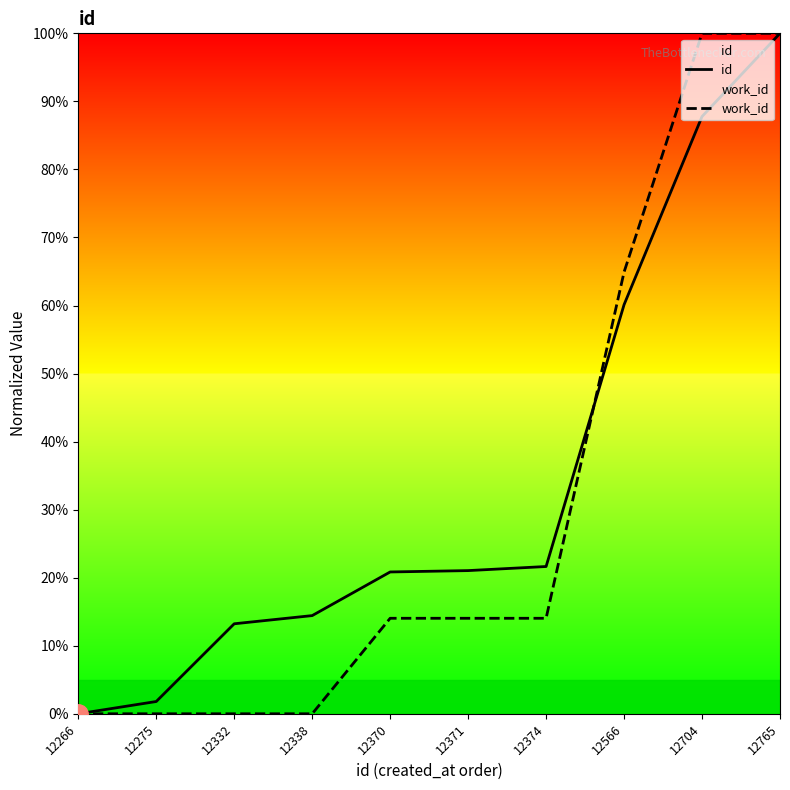

Between 12266 and 12371, which is larger?

12371